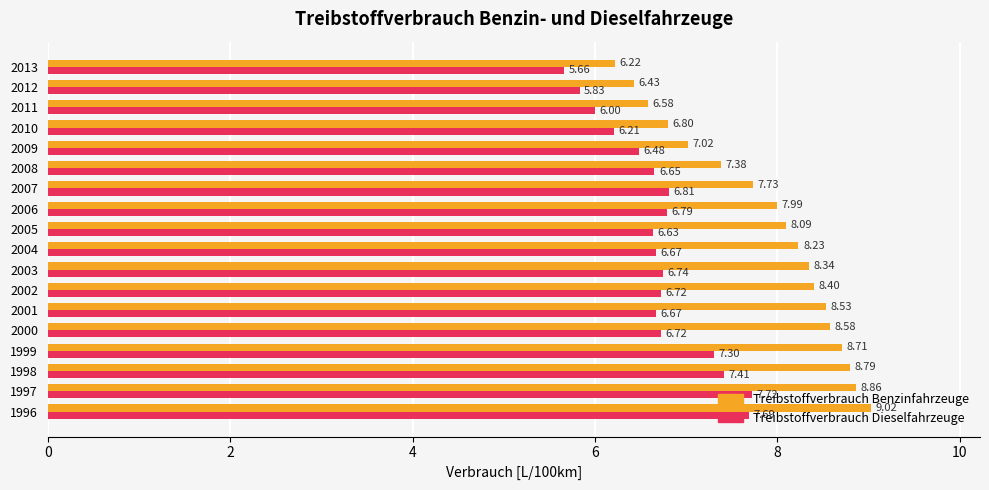

Where is Treibstoffverbrauch Benzinfahrzeuge nearest to the value 7?

2009